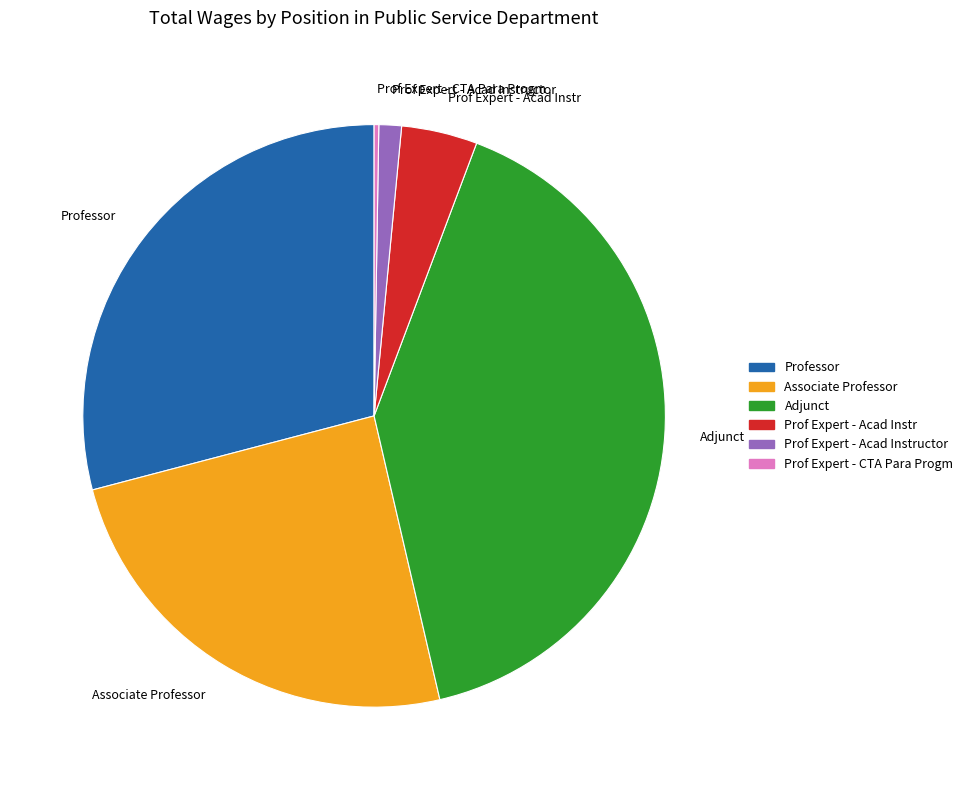

Which category has the biggest portion of the pie?

Adjunct